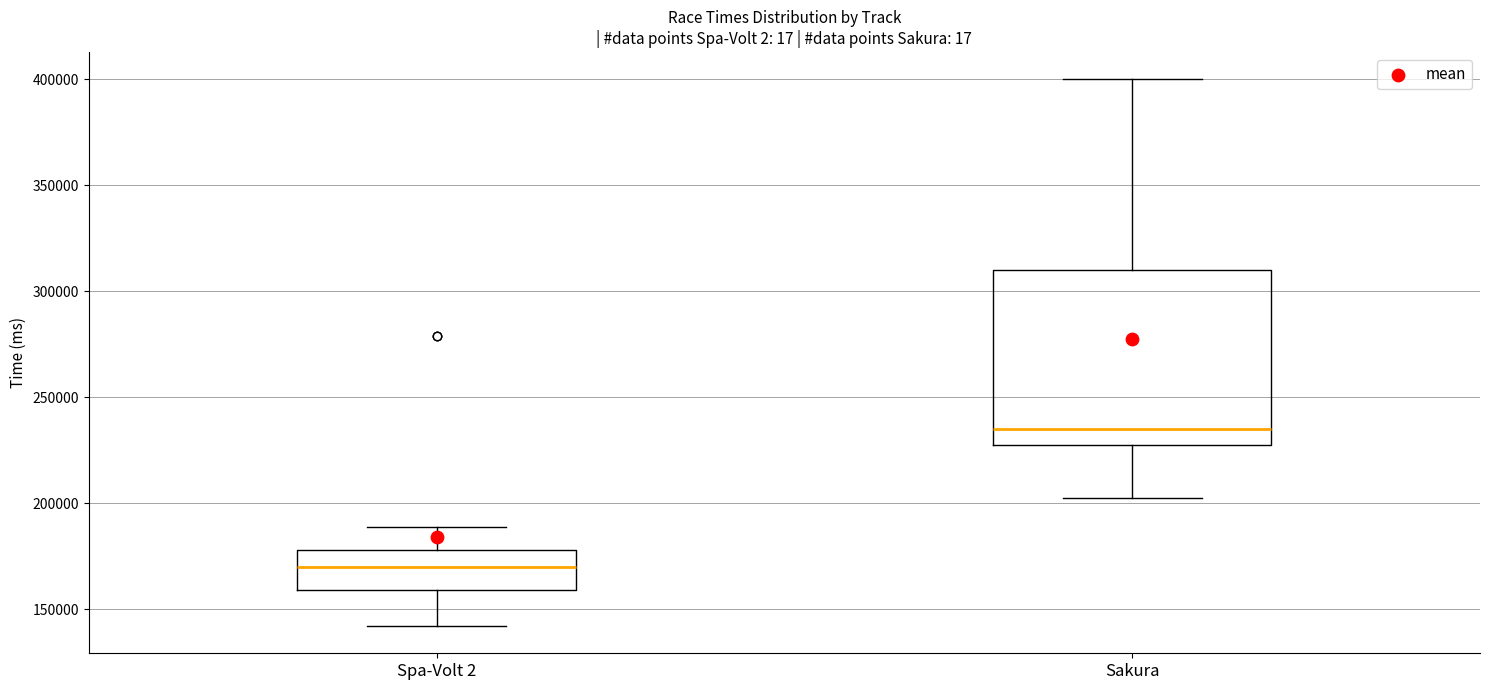

Which box is the tallest, from its lower edge to its upper edge?

Sakura